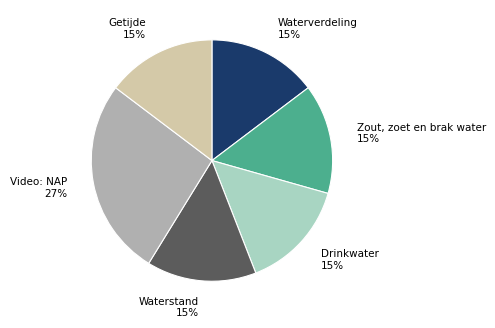

To the nearest percent, what is the average slice percentage?

17%